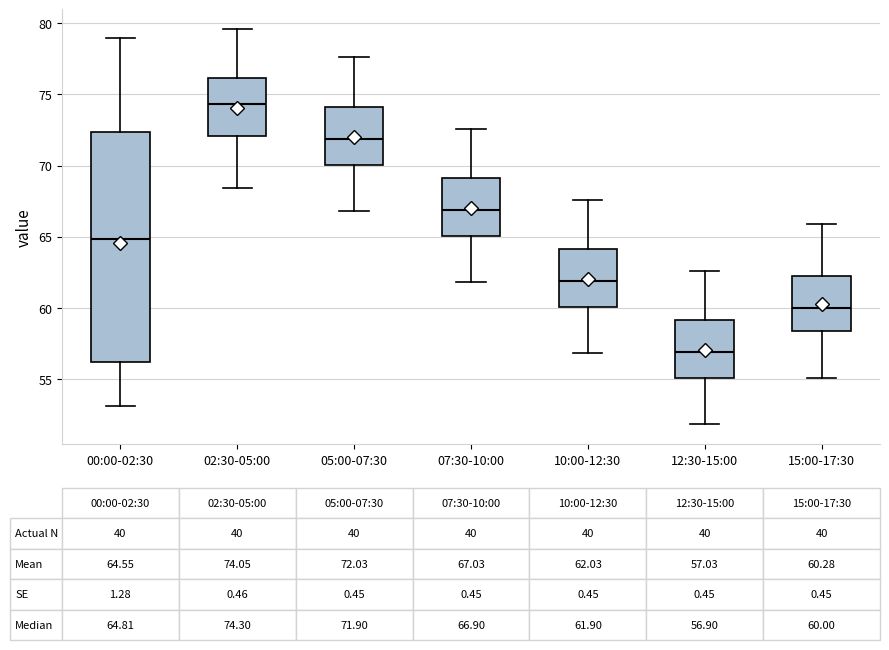

Which box is the tallest, from its lower edge to its upper edge?

00:00-02:30